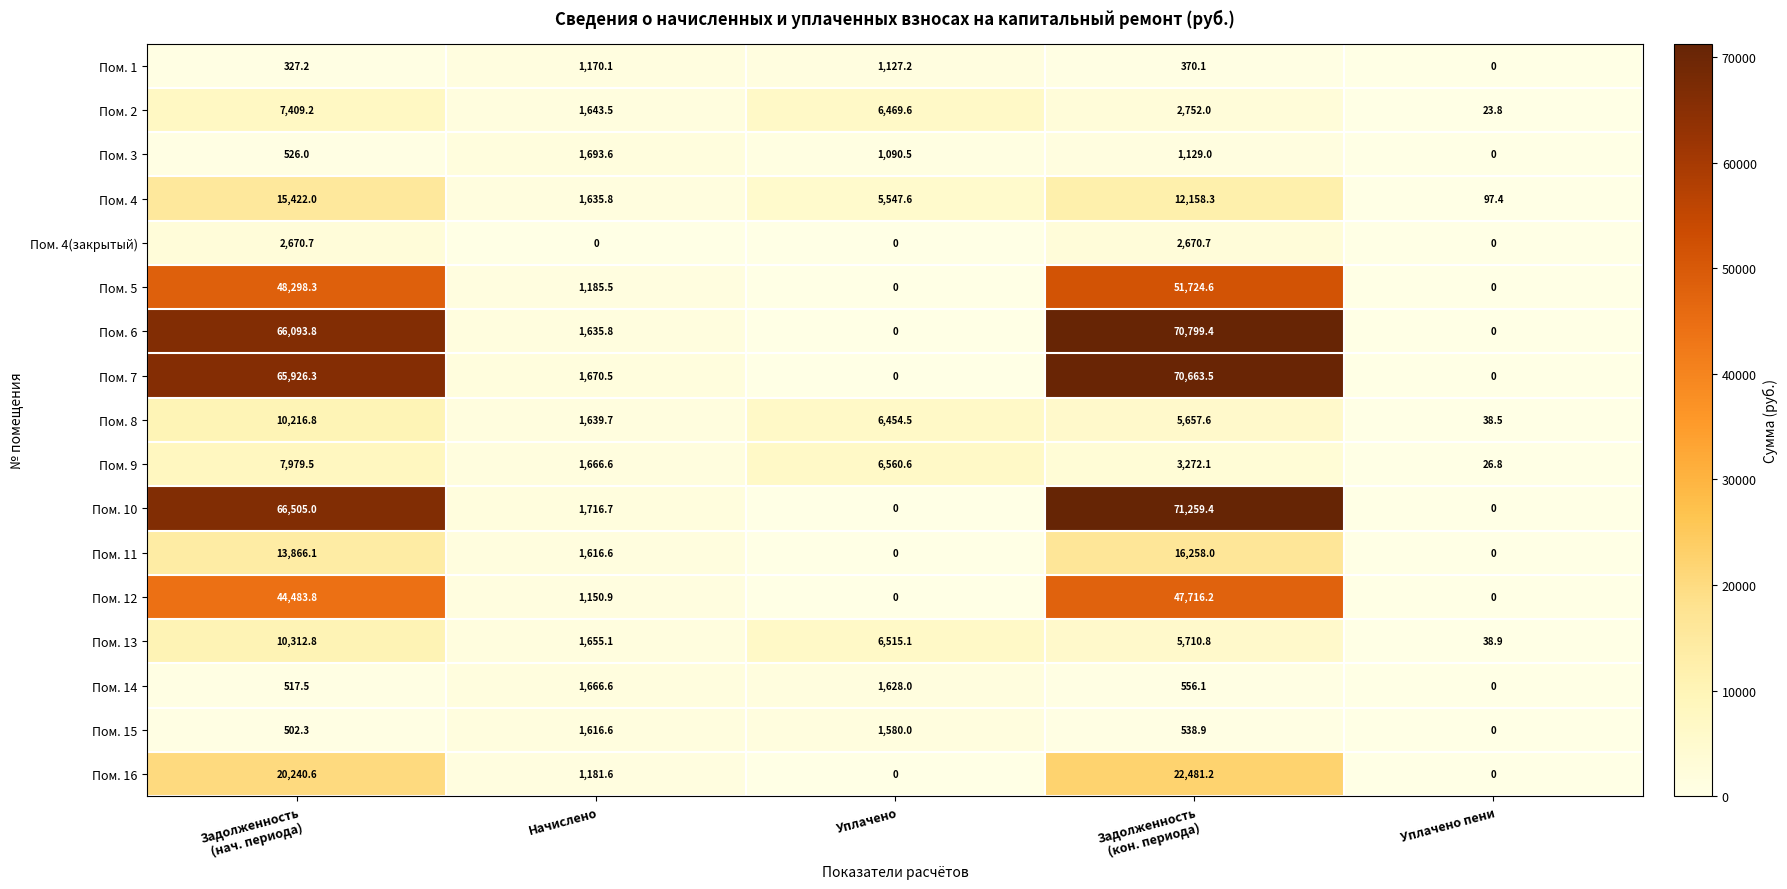

List the series in order of their peak value, lowest first.

Пом. 1, Пом. 15, Пом. 14, Пом. 3, Пом. 4(закрытый), Пом. 2, Пом. 9, Пом. 8, Пом. 13, Пом. 4, Пом. 11, Пом. 16, Пом. 12, Пом. 5, Пом. 7, Пом. 6, Пом. 10